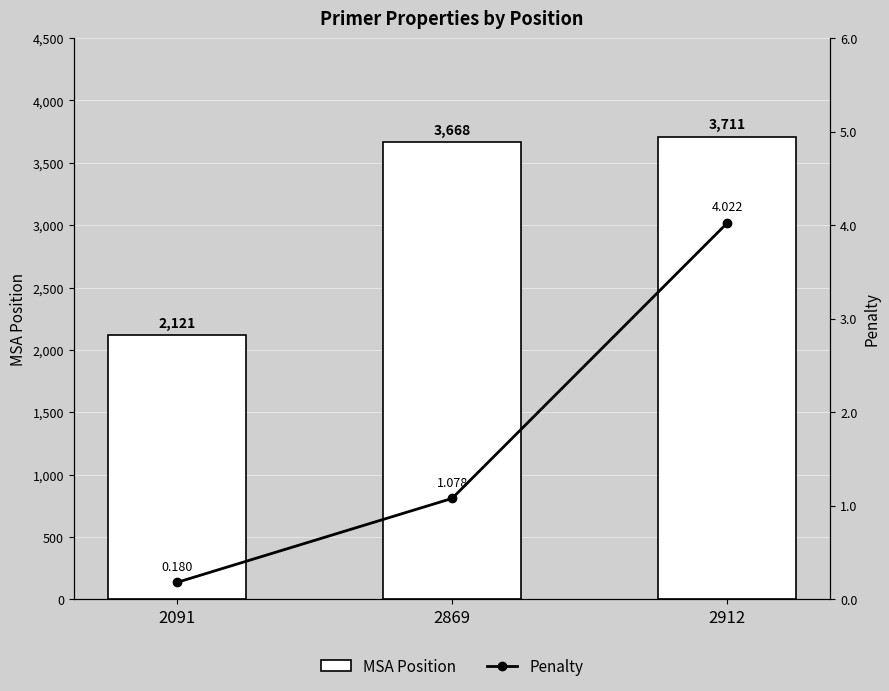

What is the difference between the maximum and second lowest values in the Penalty series?

2.9